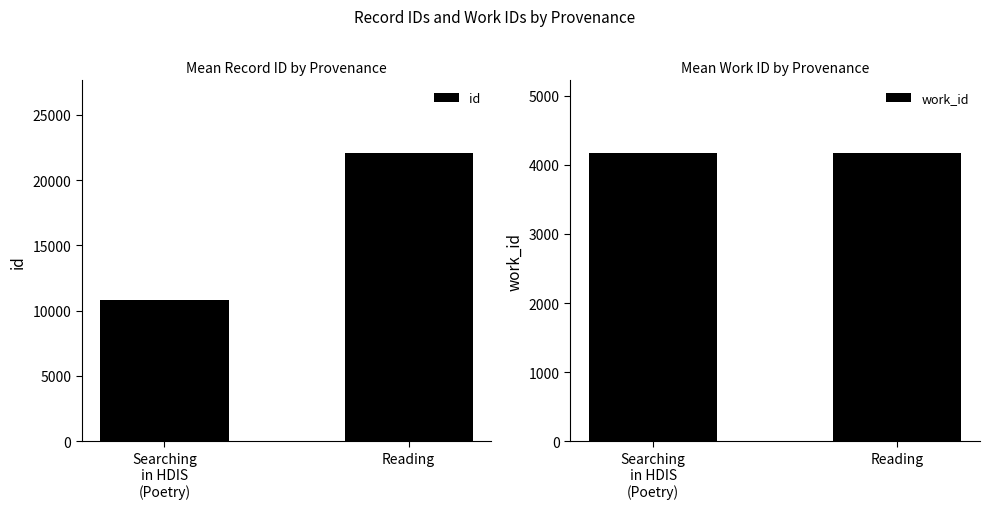

Is it true that id equals 10827.2 at Searching
in HDIS
(Poetry)?

True